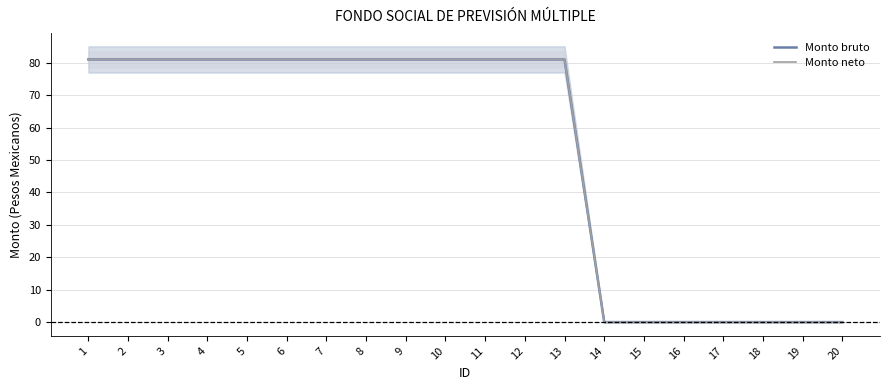

Which series has the widest spread of values?

Monto bruto